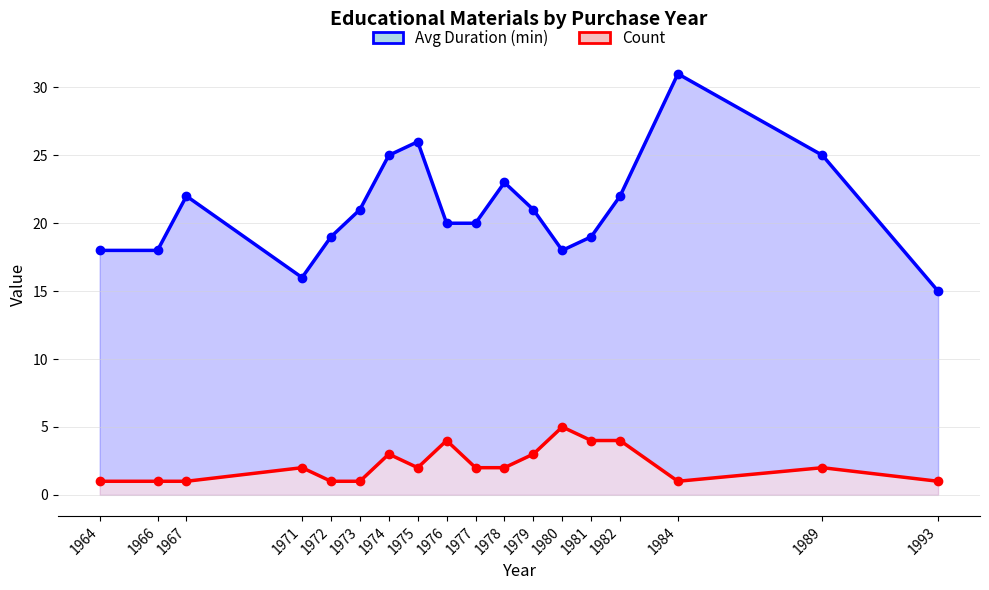

Reading left to right, extract all data points from this chart.

Avg Duration (min): 18	18	22	16	19	21	25	26	20	20	23	21	18	19	22	31	25	15
Count: 1	1	1	2	1	1	3	2	4	2	2	3	5	4	4	1	2	1